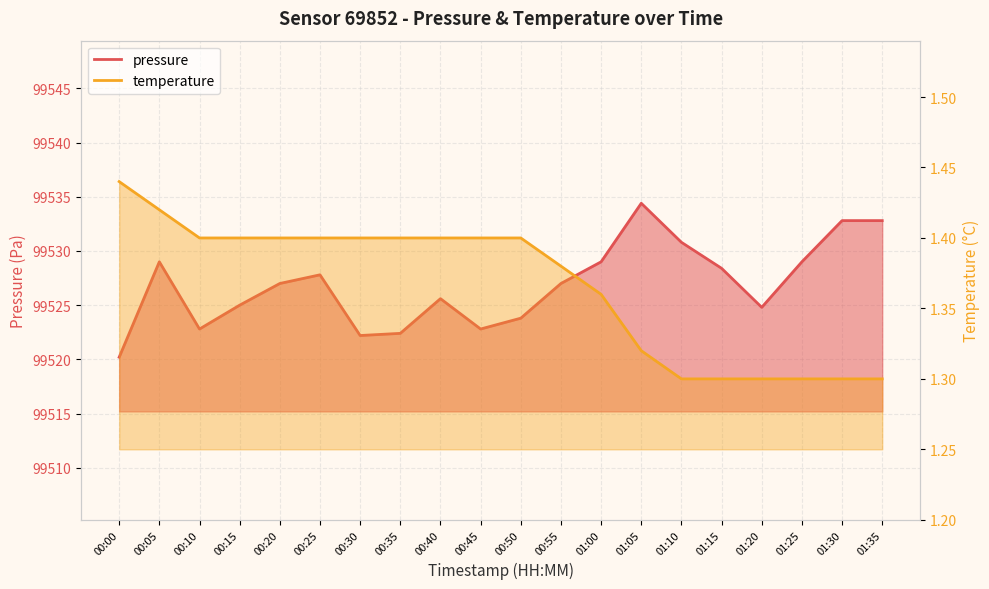

True or false: temperature has more than 0 points higher than both neighbors.

False